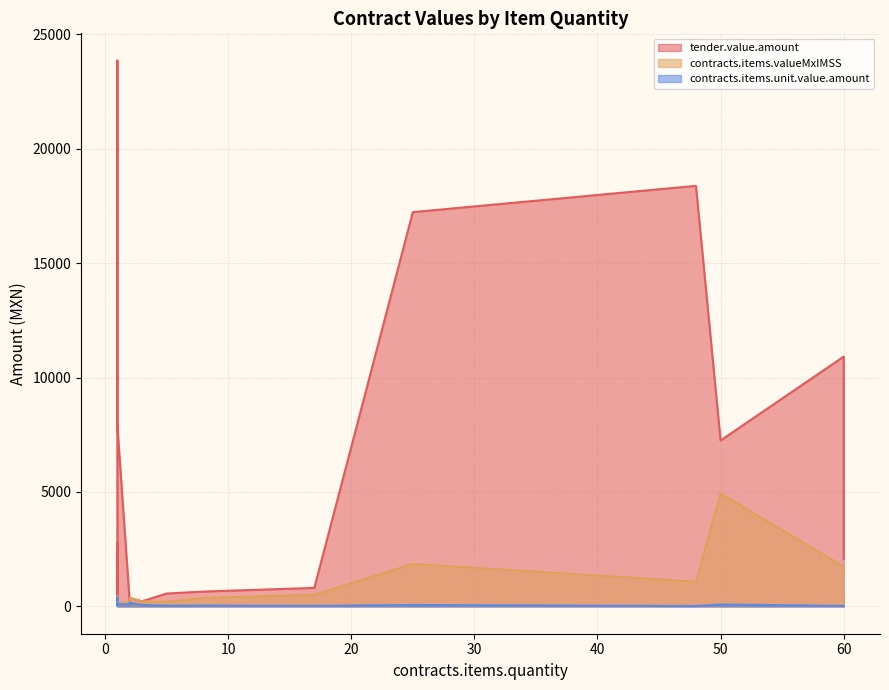

Is it true that tender.value.amount equals 30277.5 at 25?

False